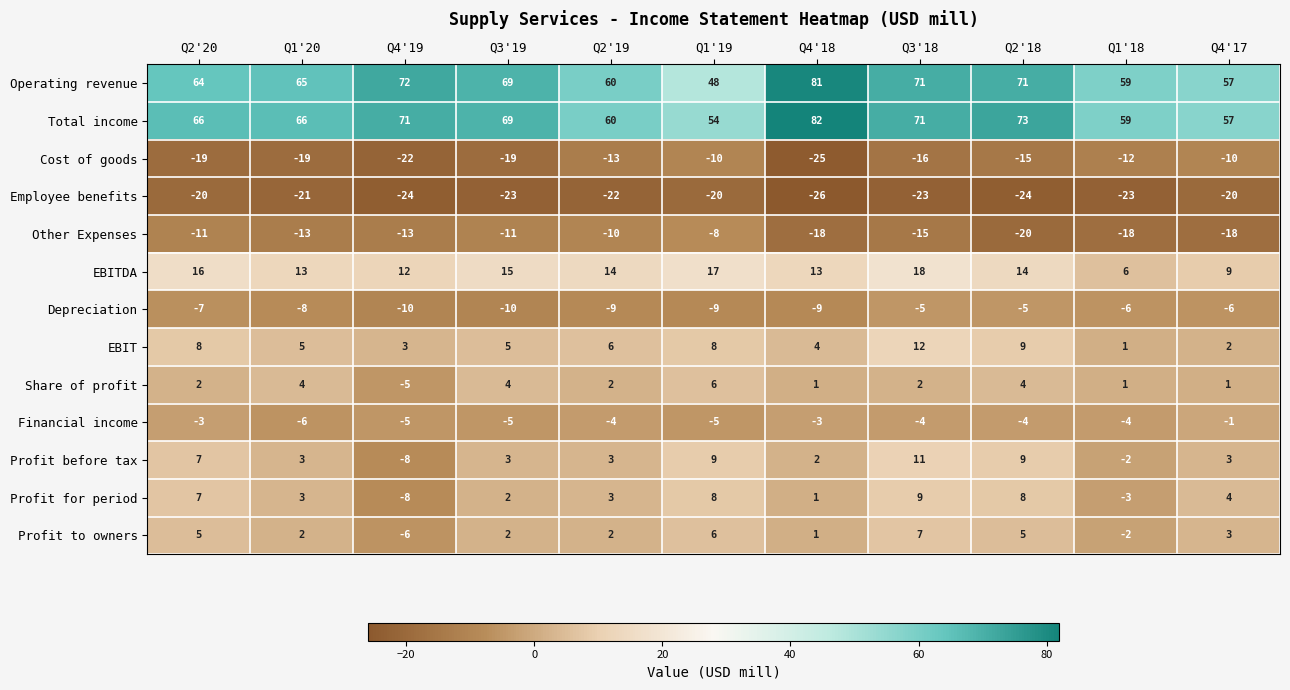

What is the total value across all series at Q4'19?

57